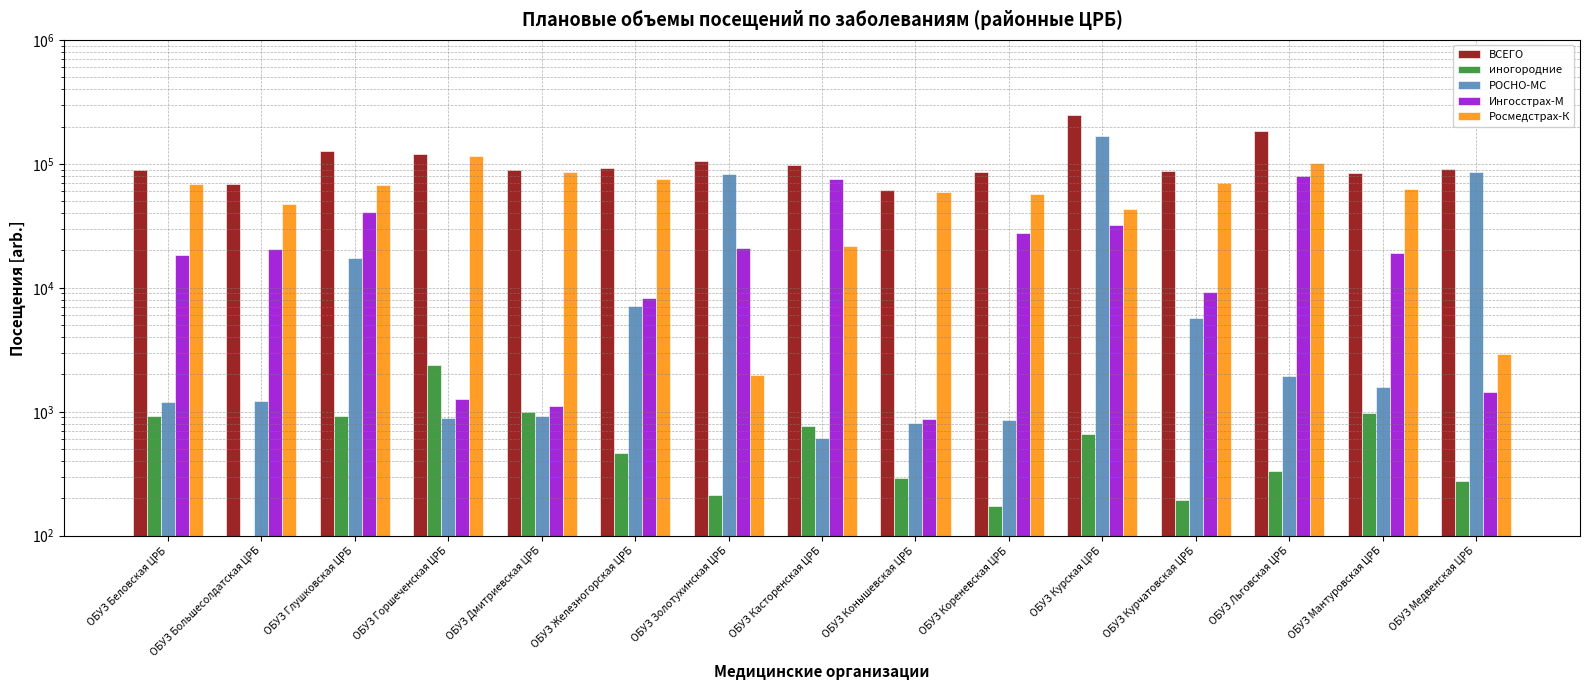

True or false: РОСНО-МС has a value of 2110 at ОБУЗ Большесолдатская ЦРБ.

False